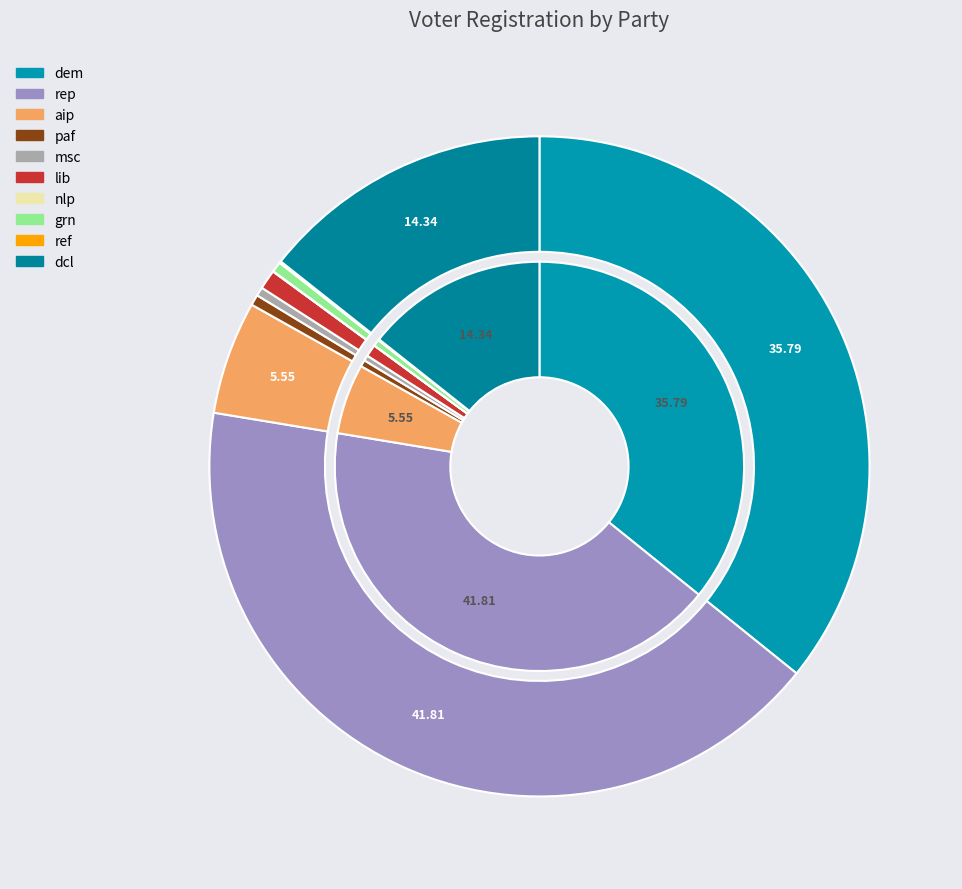

To the nearest percent, what is the difference between the largest and smallest slice percentages?

41%